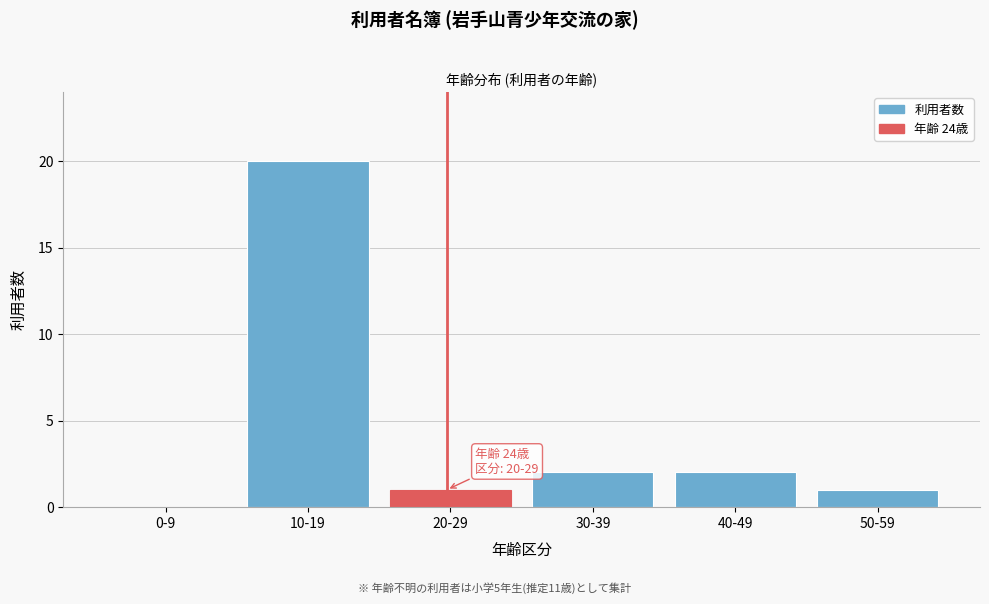

Reading right to left, extract all data points from this chart.

50-59=1	40-49=2	30-39=2	20-29=1	10-19=20	0-9=0